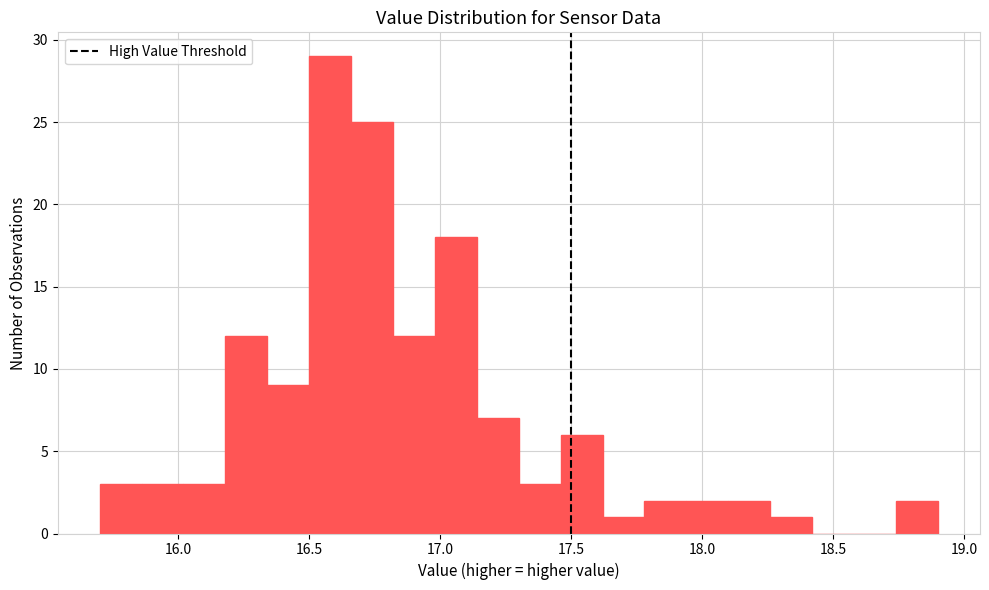

Around what value on the x-axis is the tallest bar? Give the approximate position of its centre, as read against the axis.

16.60